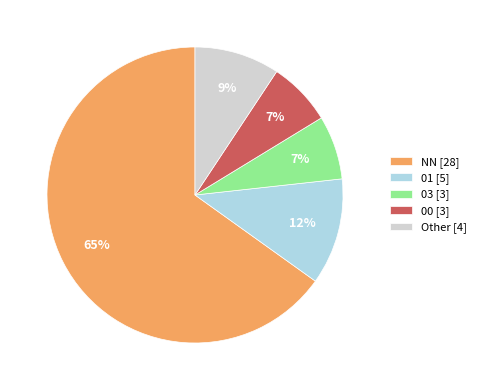

Is the sum of Other [4] and 00 [3] greater than half?

No